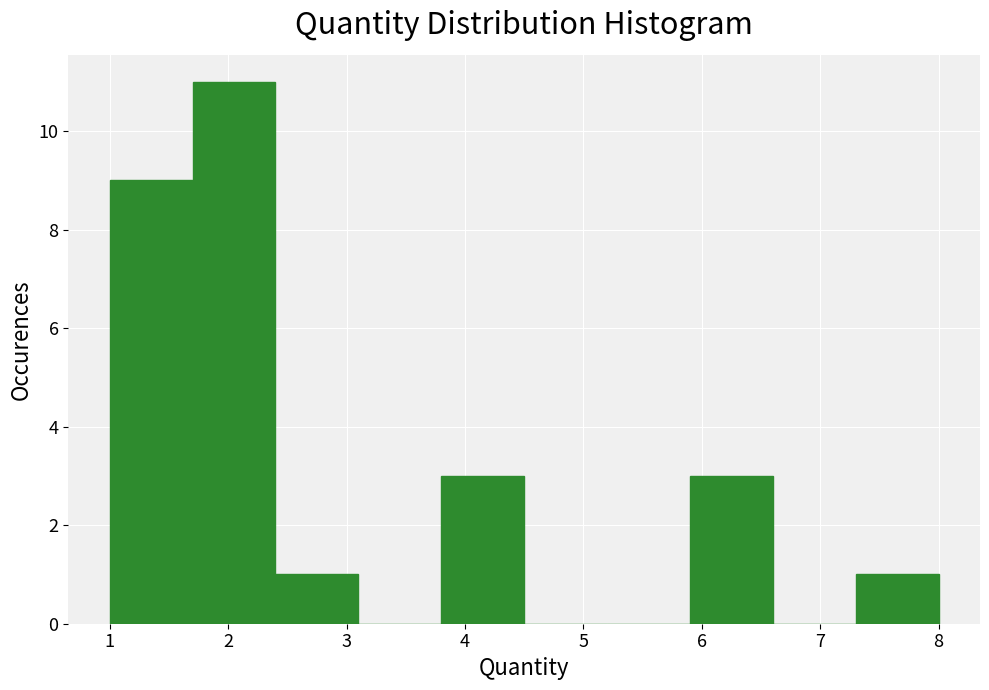

Reading left to right, transcribe this chart: for each bar, give the range it covers on the x-axis and its height. The values are not printed on the chart, so give them approximately, as read against the axis.

1.0 to 1.7: 9
1.7 to 2.4: 11
2.4 to 3.1: 1
3.1 to 3.8: 0
3.8 to 4.5: 3
4.5 to 5.2: 0
5.2 to 5.9: 0
5.9 to 6.6: 3
6.6 to 7.3: 0
7.3 to 8.0: 1